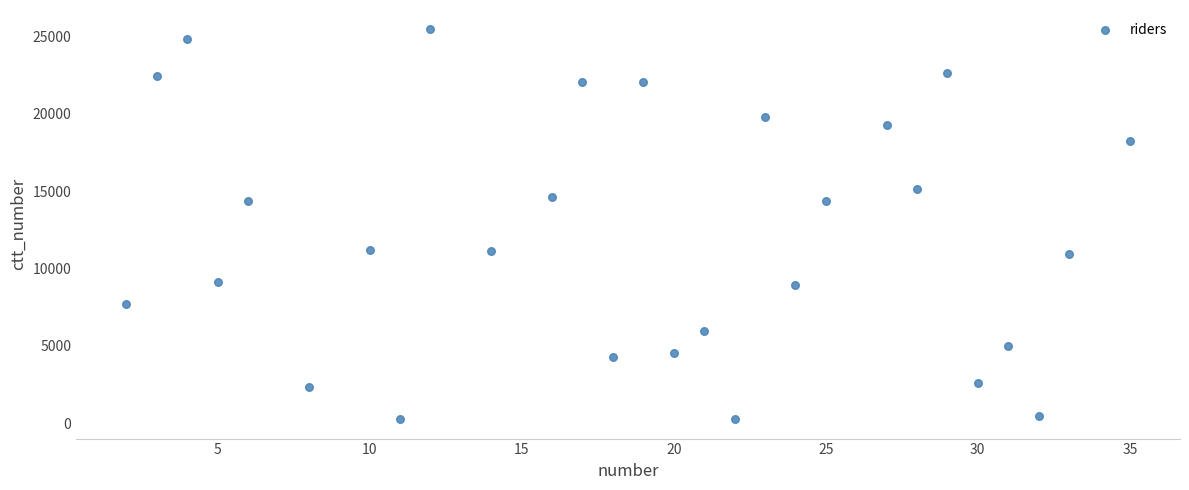

What is the range of X values (max minus min)?

33